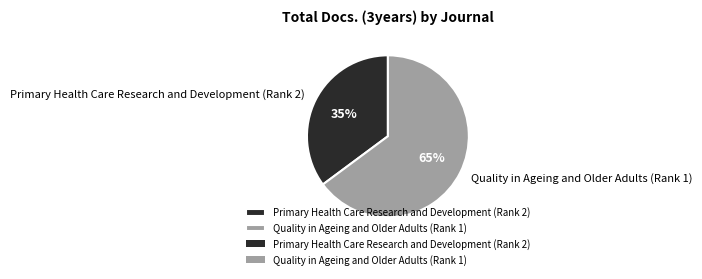

Between Primary Health Care Research and Development (Rank 2) and Quality in Ageing and Older Adults (Rank 1), which is larger?

Quality in Ageing and Older Adults (Rank 1)